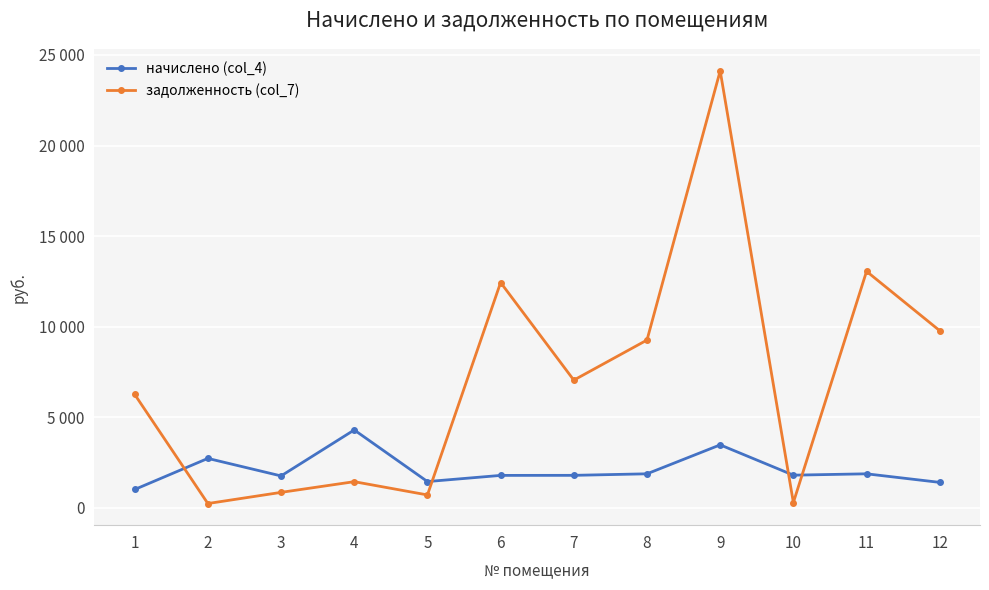

What is the value of the задолженность (col_7) point at the 7th from the left?

7054.7